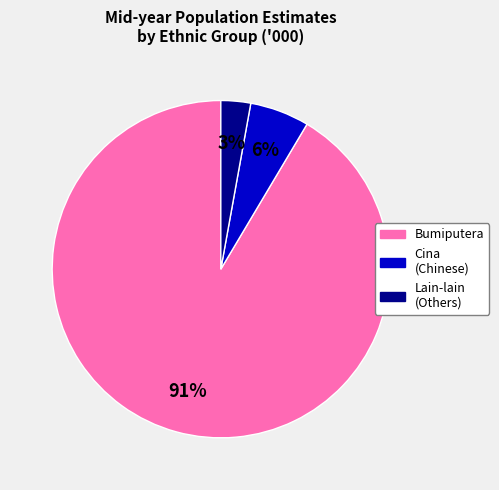

How many slices are in this pie chart?

3